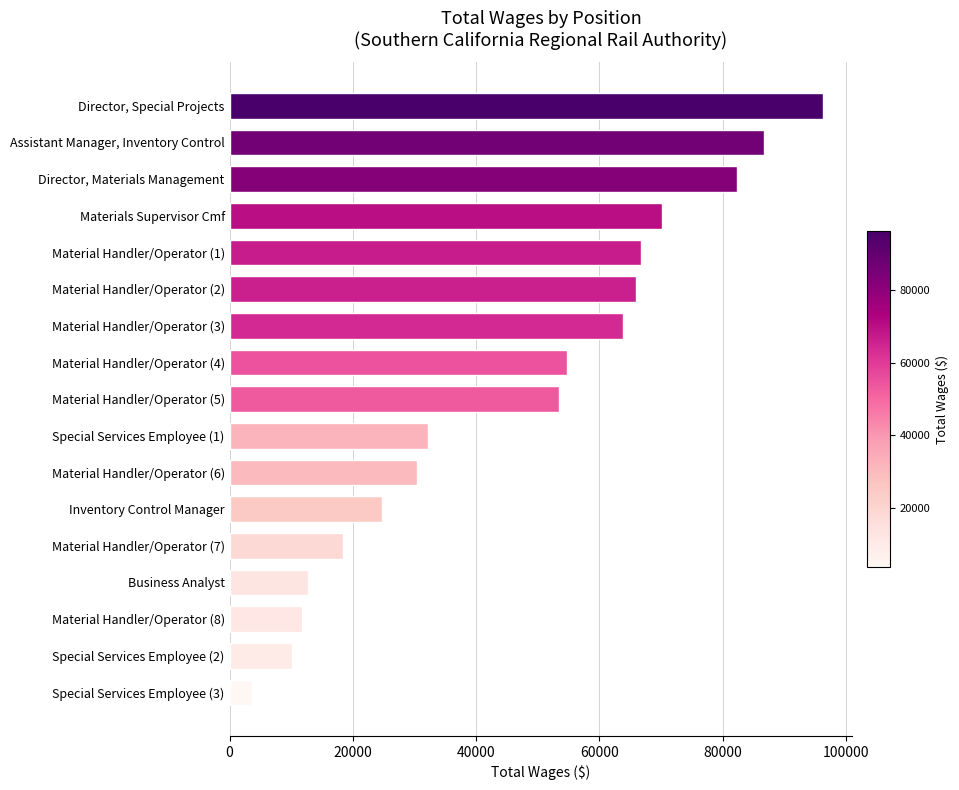

Rank the categories by value from lowest to highest.

Special Services Employee (3), Special Services Employee (2), Material Handler/Operator (8), Business Analyst, Material Handler/Operator (7), Inventory Control Manager, Material Handler/Operator (6), Special Services Employee (1), Material Handler/Operator (5), Material Handler/Operator (4), Material Handler/Operator (3), Material Handler/Operator (2), Material Handler/Operator (1), Materials Supervisor Cmf, Director, Materials Management, Assistant Manager, Inventory Control, Director, Special Projects